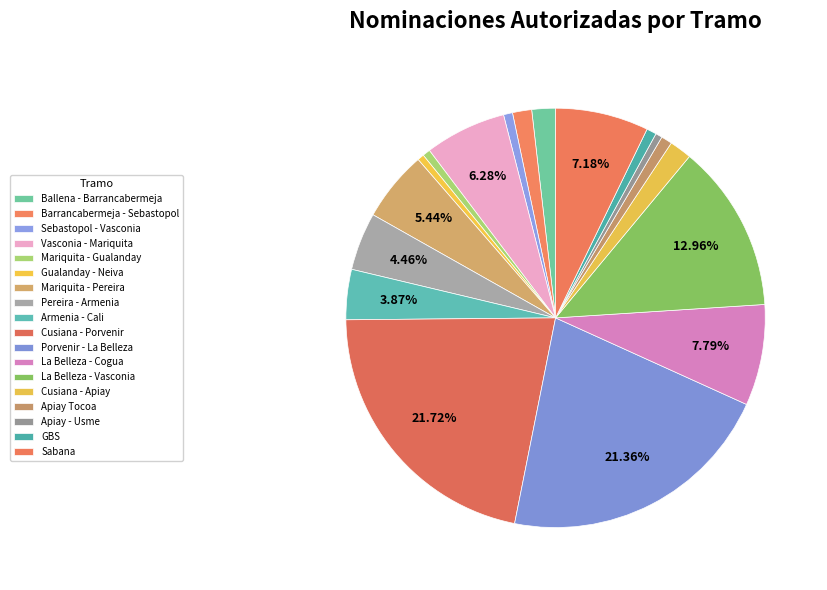

Count the number of slices in the pie.

18